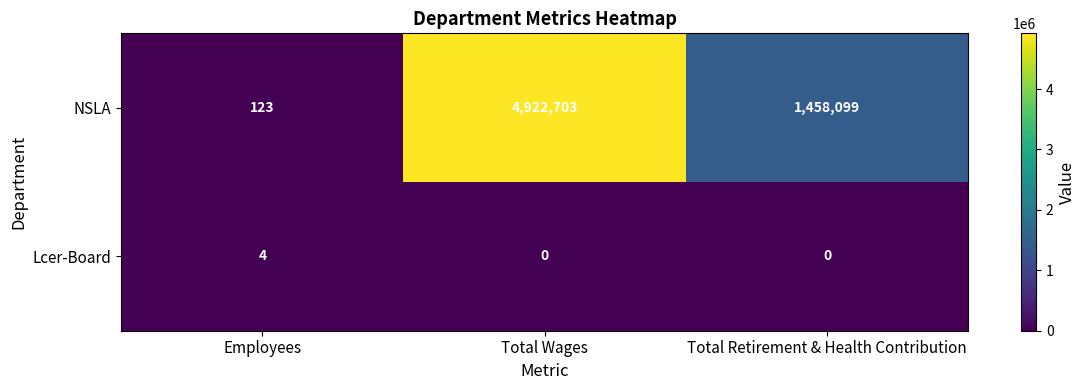

At Total Retirement & Health Contribution, list the series in order from smallest to largest.

Lcer-Board, NSLA